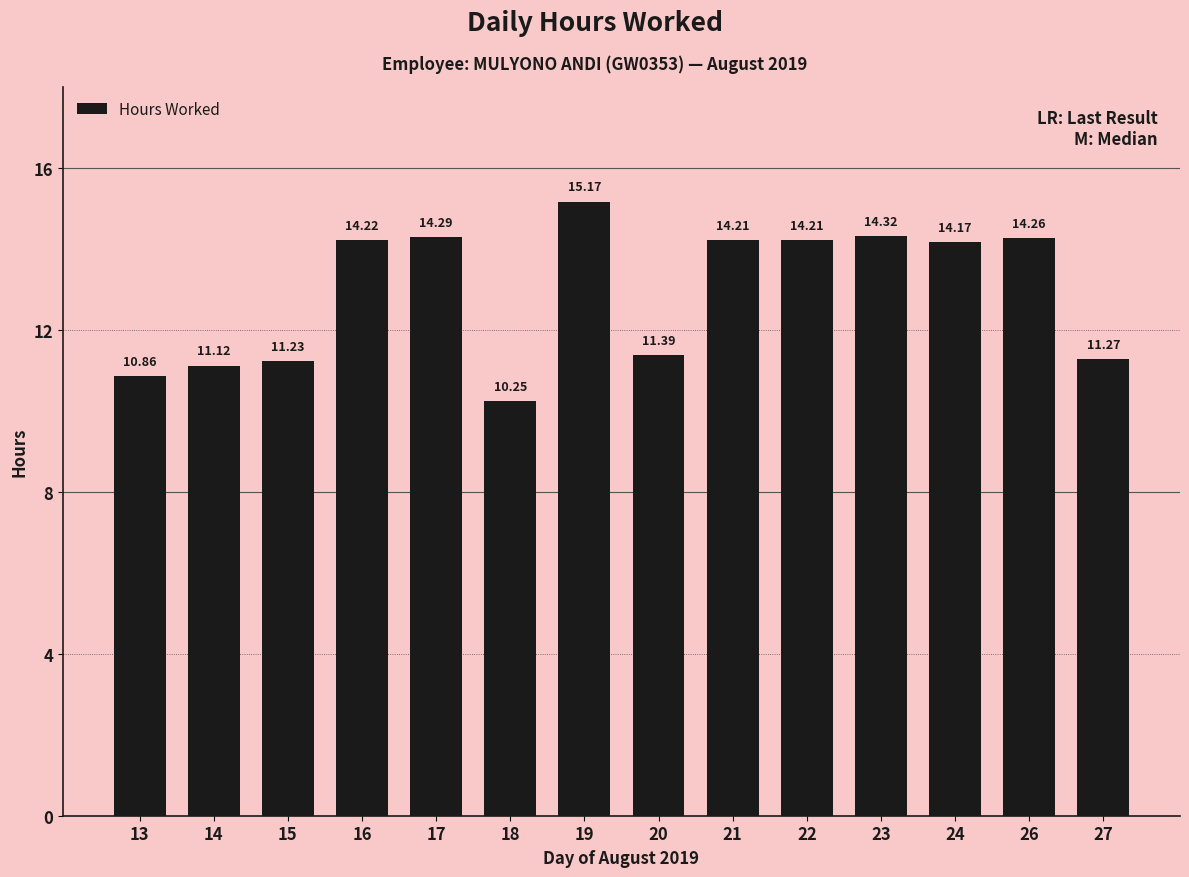

Approximately how many times larger is the value at 22 compared to 26?

1.0